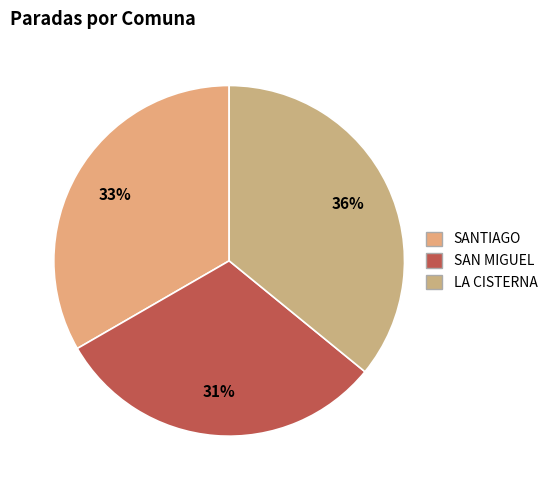

To the nearest percent, what is the difference between the largest and smallest slice percentages?

5%